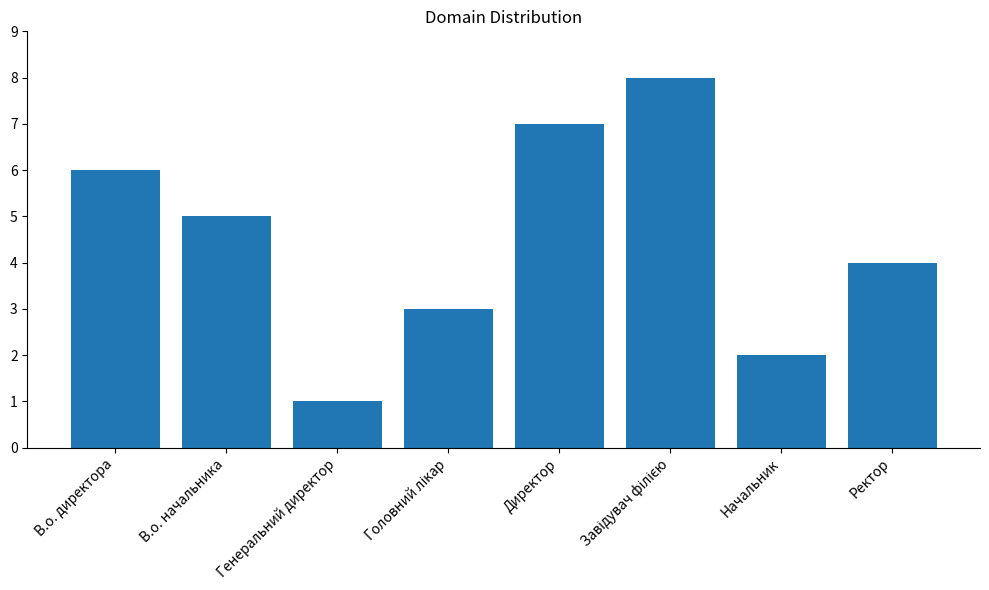

Reading left to right, extract all data points from this chart.

6	5	1	3	7	8	2	4